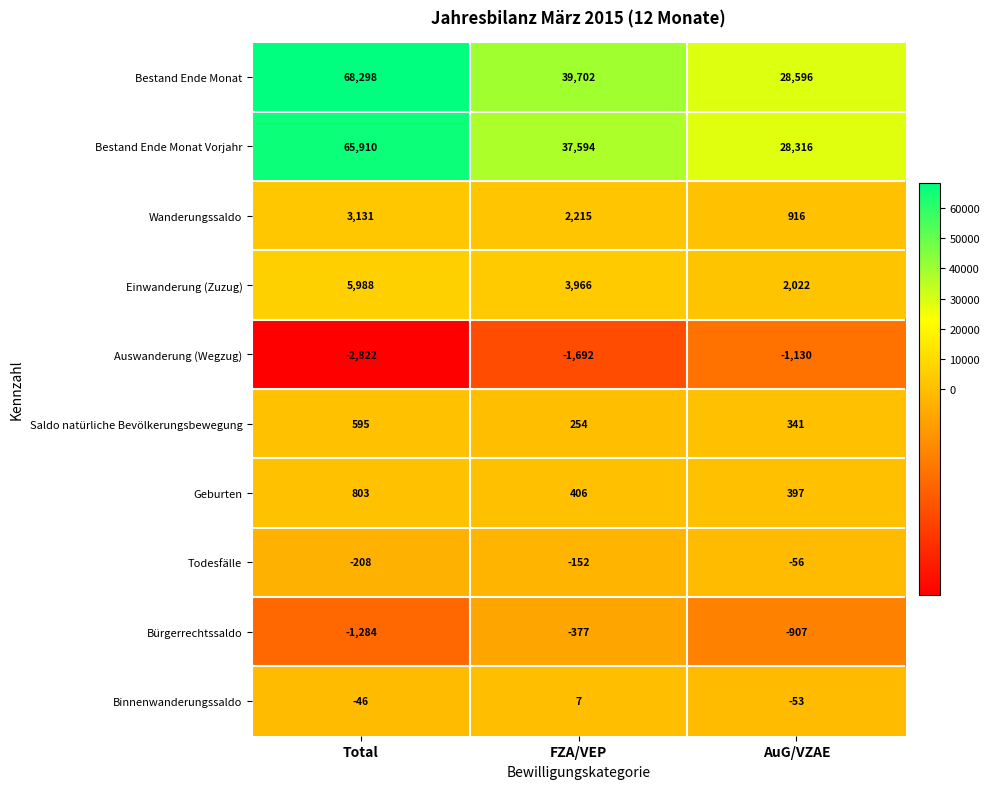

The value of Todesfälle at AuG/VZAE is -56. True or false?

True